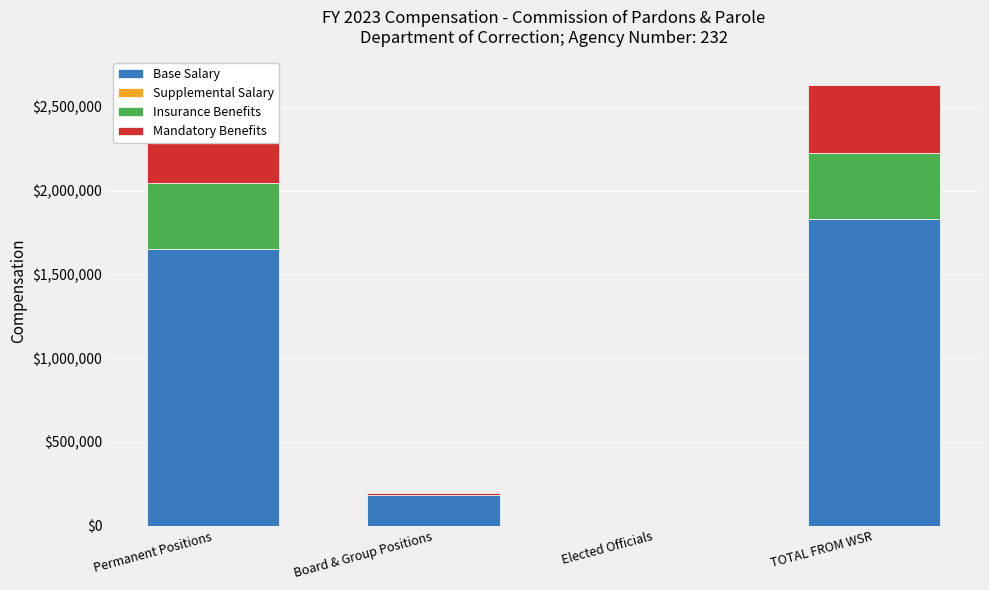

What is the total value across all series at TOTAL FROM WSR?

2630363.5